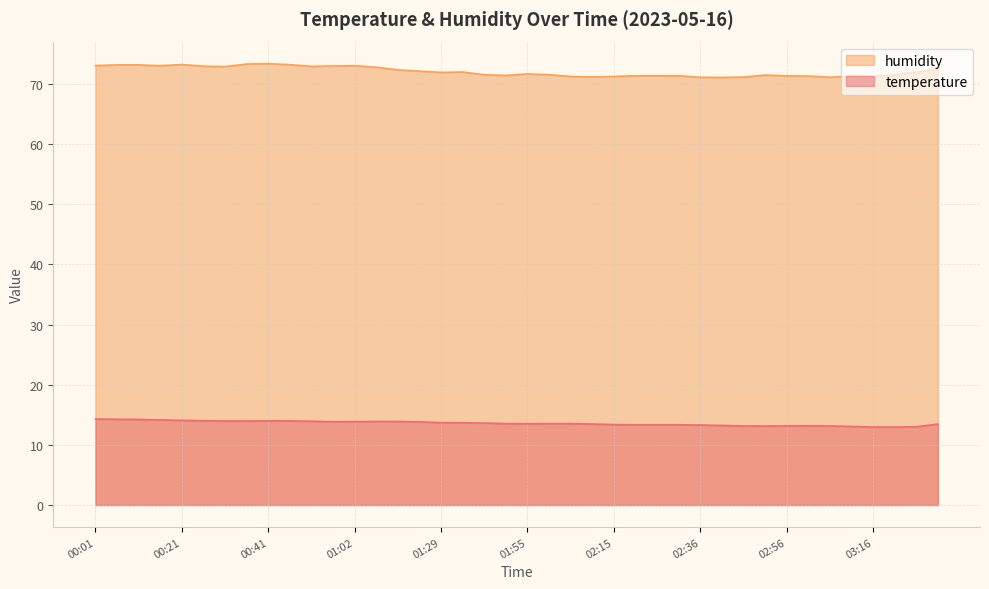

What position from the left is 02:46?

31